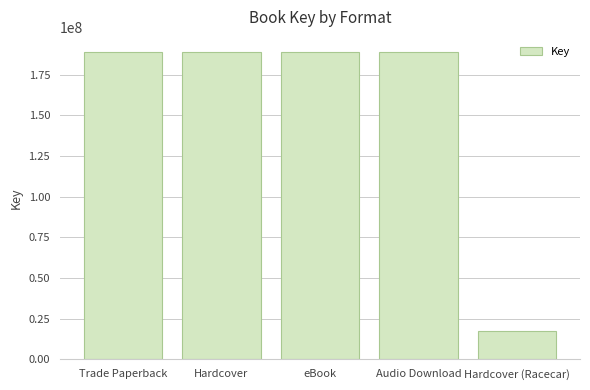

What is the maximum value shown in the chart?

188765374